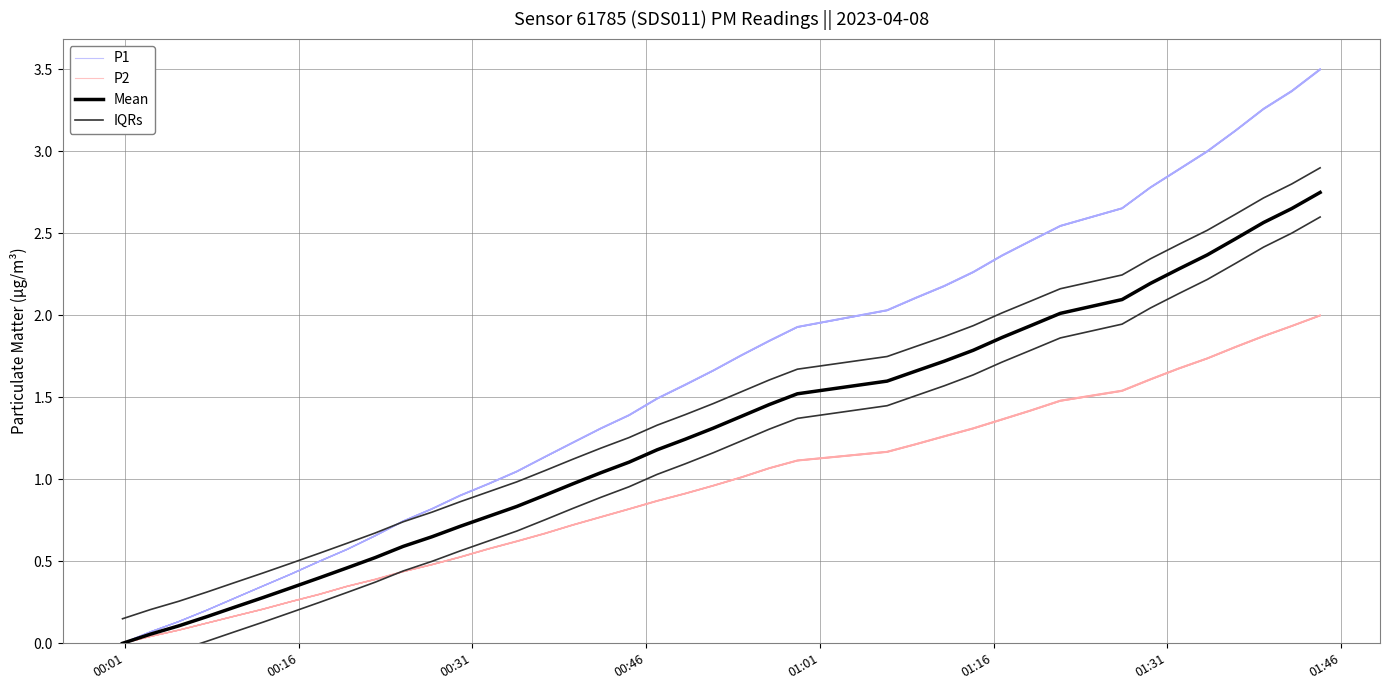

What are all the series names shown in the legend?

P1, P2, Mean, IQRs